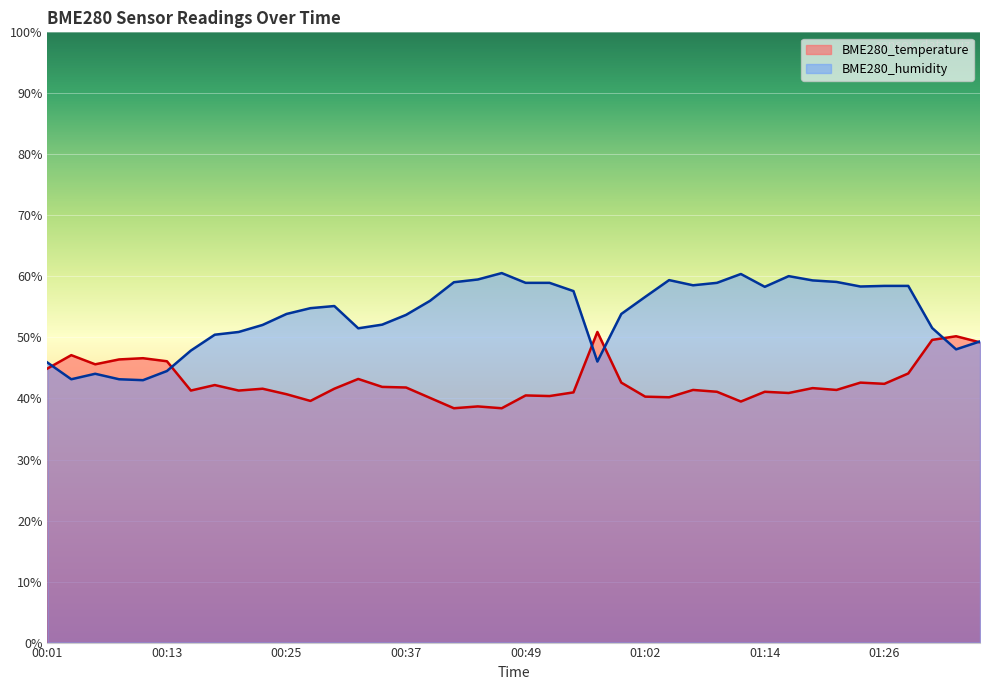

How many categories are shown in the chart?

40